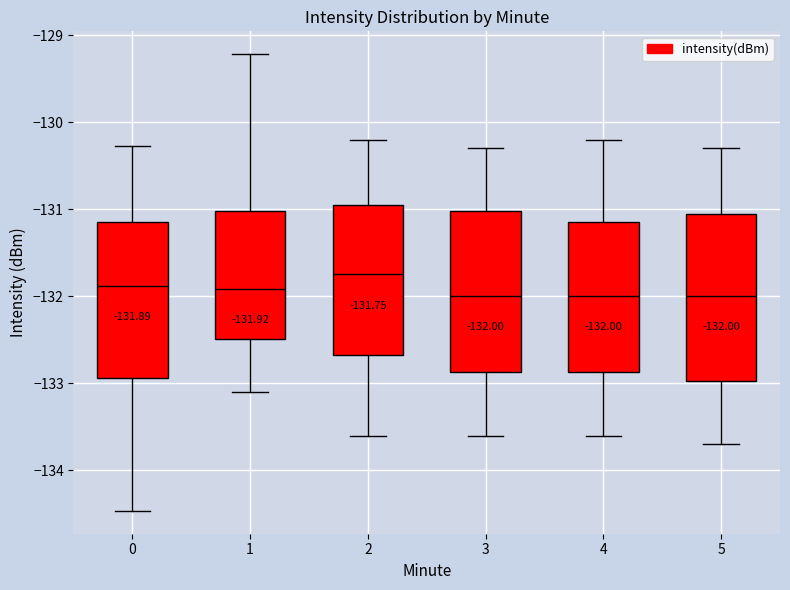

Which box has the highest median line?

2